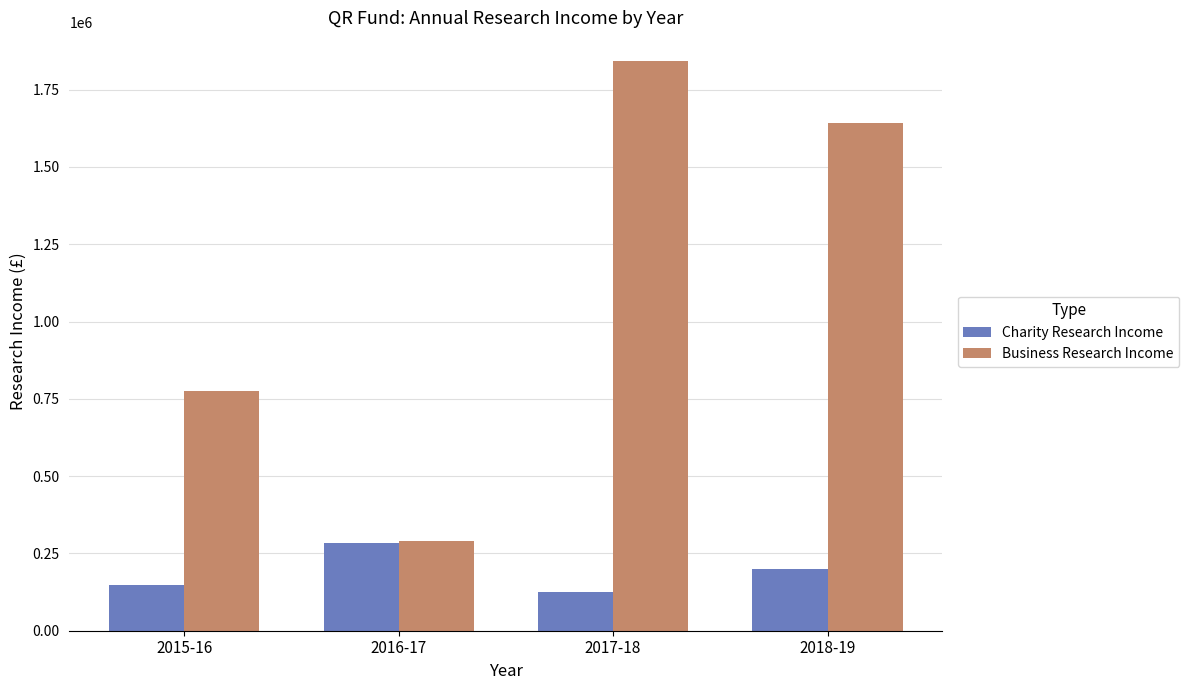

What is the spread (max minus min) of values at 2018-19?

1442000